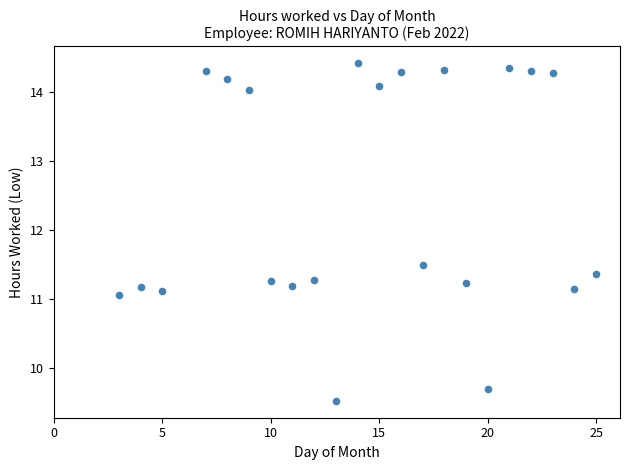

What is the range of X values (max minus min)?

22.0